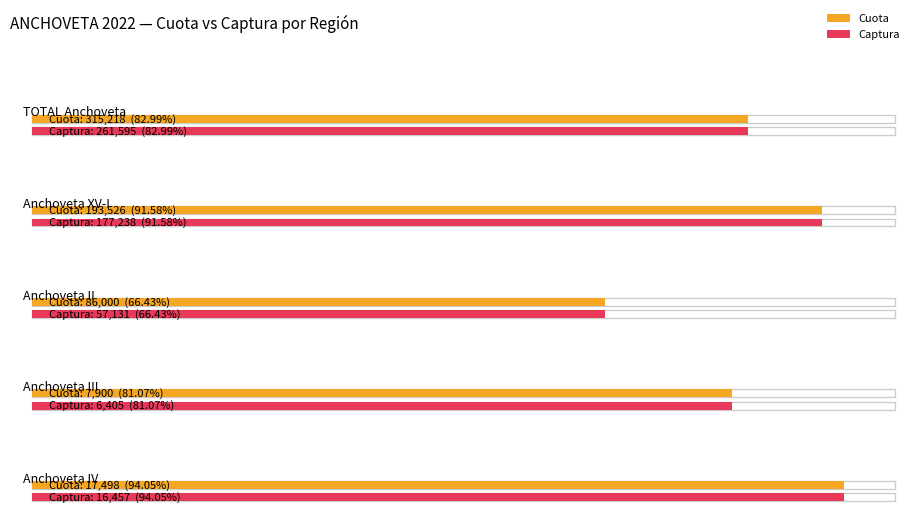

What is the label of the 4th bar from the left?

Anchoveta III